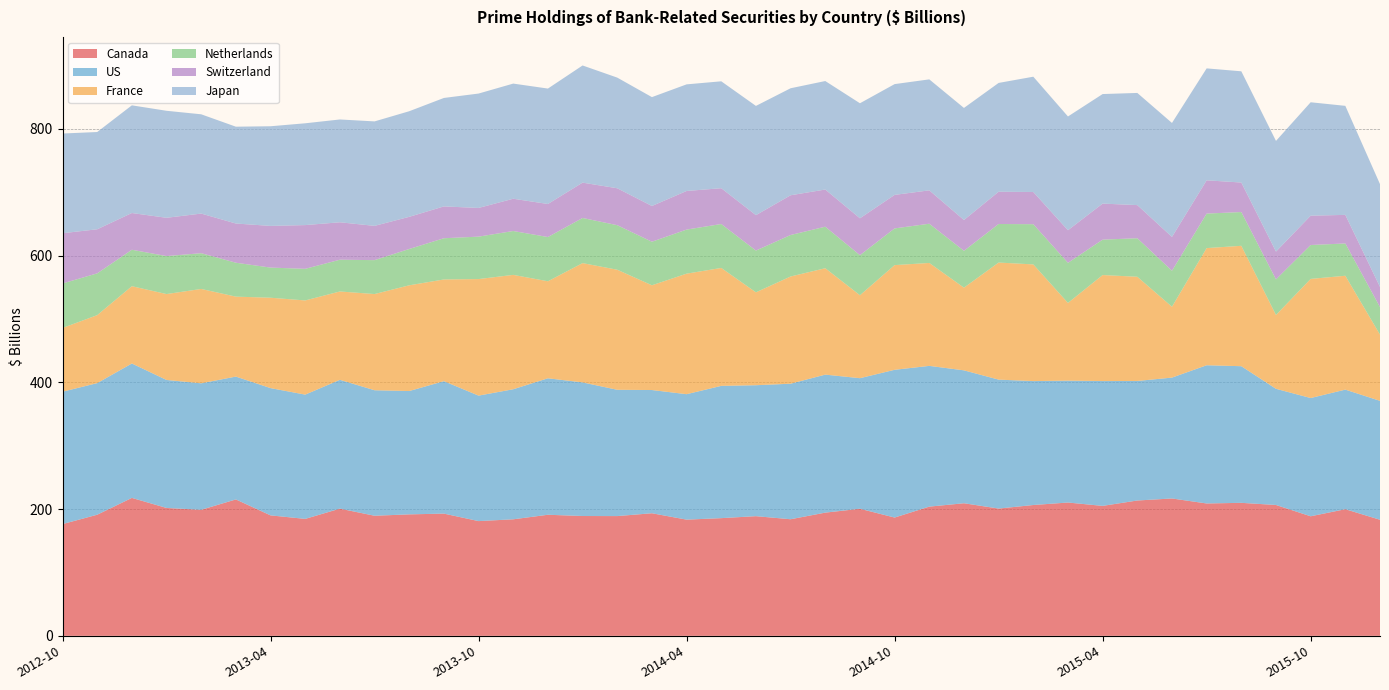

Reading left to right, what are all the values shown in this chart?

Canada: 176.3	191.1	217.7	201.8	198.9	215.3	190.1	184.6	200.7	189.5	191.7	192.9	181.1	183.9	191.1	189.1	189.0	193.5	183.4	185.8	188.9	184.0	194.4	200.6	186.7	203.9	209.2	200.9	206.5	210.4	205.1	213.6	216.8	208.9	209.9	206.5	188.7	199.9	183.2
US: 208.9	207.7	212.2	202.0	199.7	193.9	200.9	196.2	203.3	198.1	194.7	209.0	198.1	205.3	215.4	210.9	199.3	194.5	198.0	208.8	206.7	213.9	217.8	206.1	233.2	222.2	209.8	203.5	195.6	192.4	197.0	188.7	190.8	218.2	215.7	183.4	186.6	188.8	187.7
France: 100.6	107.3	122.0	135.6	148.9	126.2	142.7	148.7	139.4	151.8	166.9	160.5	184.0	180.5	153.1	188.3	189.5	165.3	190.2	186.1	146.6	169.2	167.9	130.9	165.2	162.4	130.5	184.8	184.2	122.6	167.3	164.5	111.8	184.9	190.0	116.5	188.0	179.7	104.5
Netherlands: 70.2	66.0	57.5	60.0	56.4	53.5	47.6	49.9	50.1	53.5	57.3	65.1	67.0	69.2	69.8	71.2	70.3	68.8	69.6	69.3	65.9	65.5	65.6	63.2	57.9	61.9	58.2	60.9	63.5	63.3	55.9	60.8	56.8	54.5	53.3	56.2	53.5	51.0	43.5
Switzerland: 79.3	69.6	58.0	60.4	62.5	61.9	65.8	69.0	59.1	54.1	50.7	50.2	45.3	50.9	52.1	55.8	58.3	56.4	60.9	56.5	55.9	62.7	58.7	58.2	52.9	52.7	48.6	50.9	50.8	51.5	56.9	52.3	53.4	52.5	46.6	43.8	46.3	45.1	31.8
Japan: 157.4	153.5	169.9	168.9	156.7	152.8	157.3	160.7	162.3	164.9	166.7	171.2	180.6	181.7	182.2	184.9	174.7	171.8	168.3	168.7	172.4	168.9	171.2	181.6	174.8	175.2	176.9	171.7	182.0	179.6	172.9	177.0	179.9	176.7	175.6	174.7	179.0	172.1	162.3